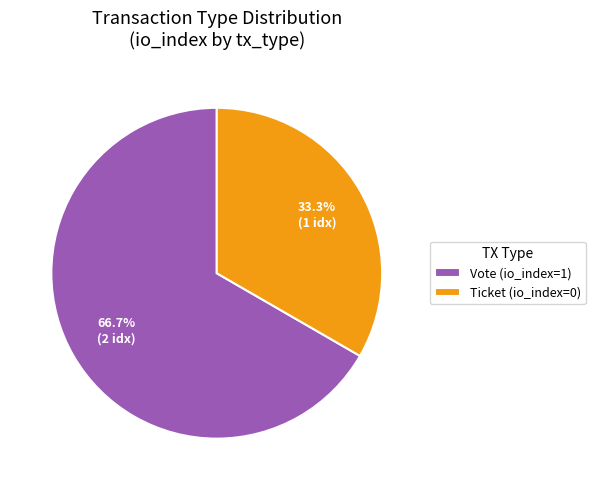

Rank the categories by value from highest to lowest.

Vote (io_index=1), Ticket (io_index=0)